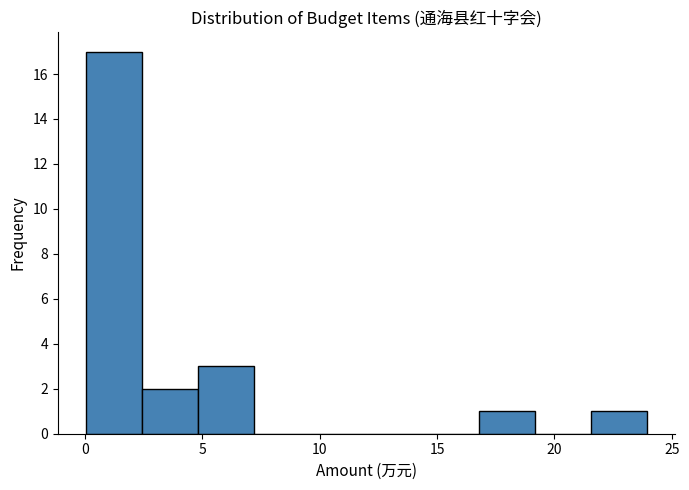

Which range on the x-axis has the tallest bar?

0.0 to 2.5